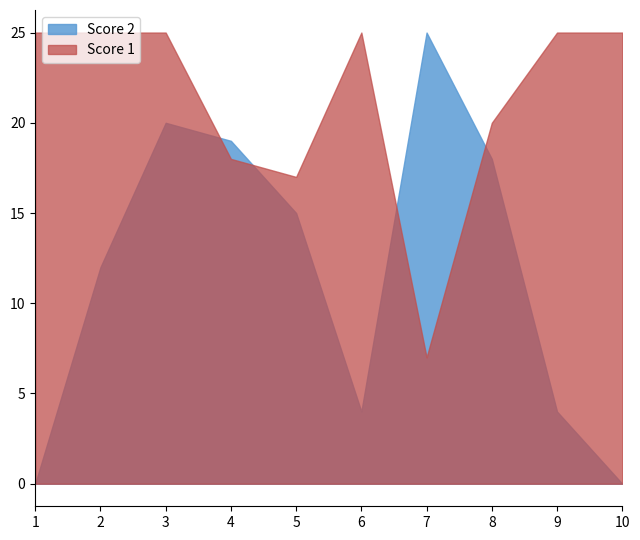

True or false: Score 2 has a value of 20 at 3.

True